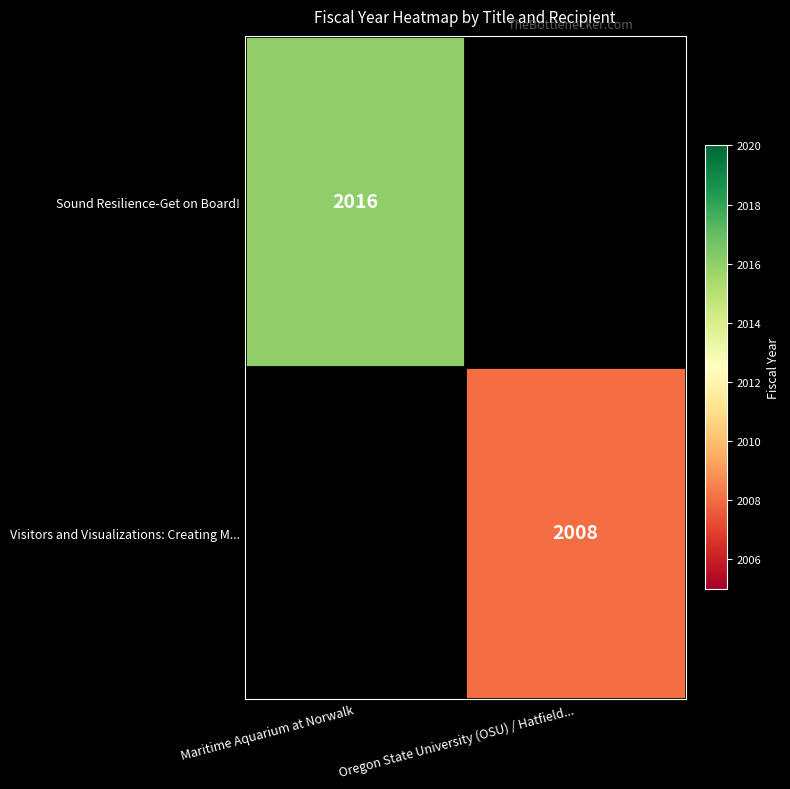

At how many categories does at least one series exceed 2013?

1